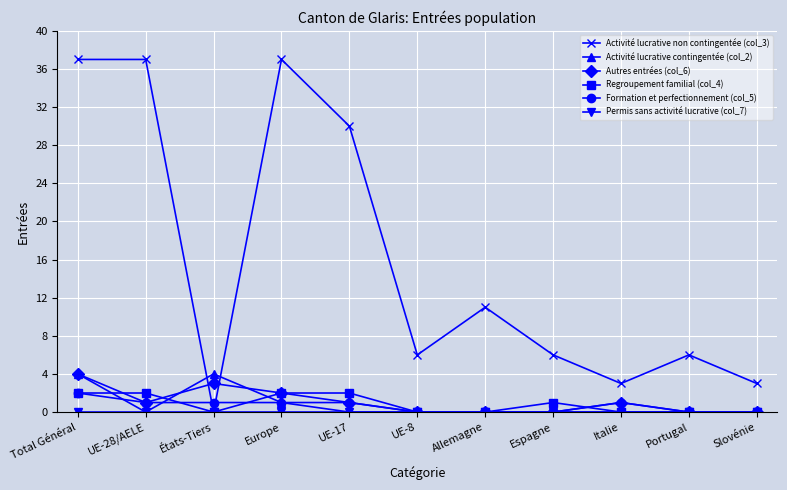

At which category does Activité lucrative contingentée (col_2) reach its first local peak?

États-Tiers